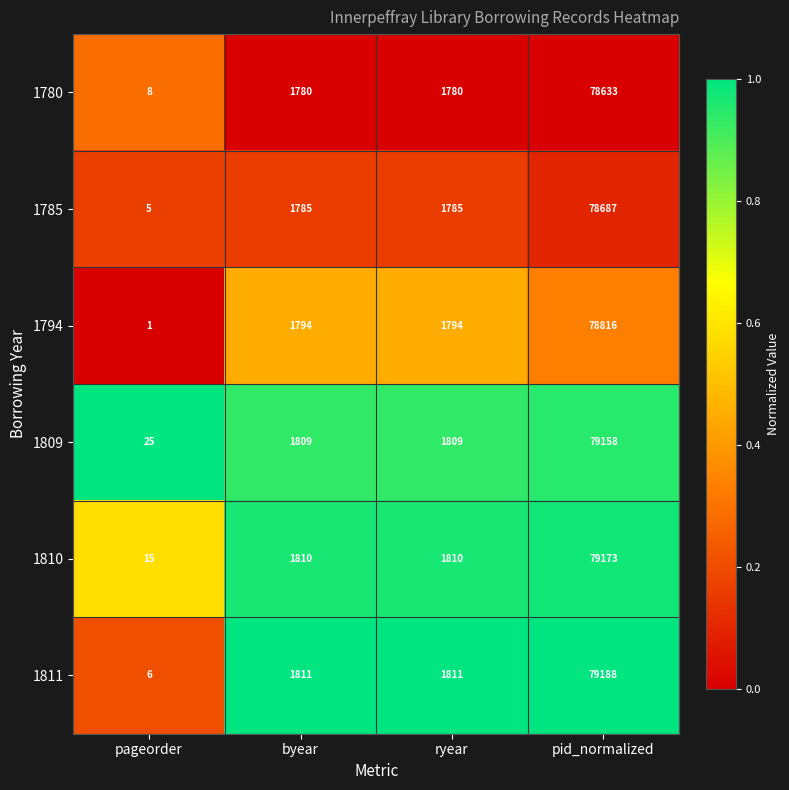

The value of 1809 at pageorder is 25. True or false?

True